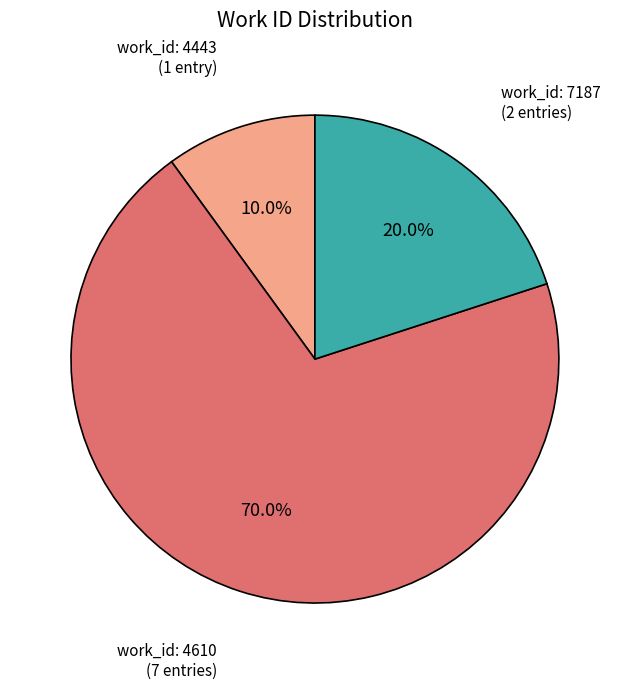

Is there a majority slice in this chart?

Yes